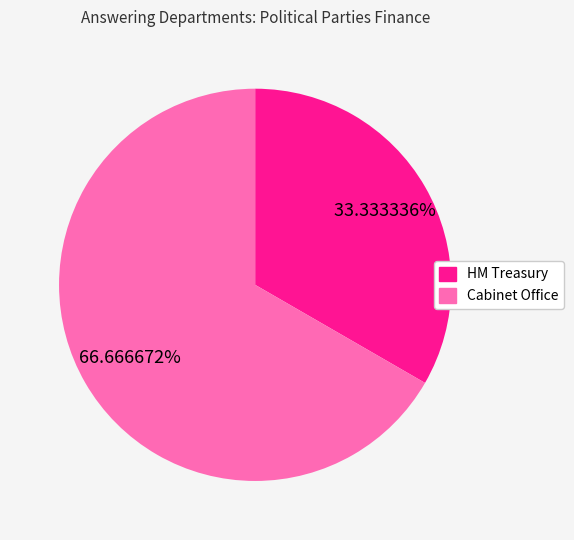

Rank the categories by value from highest to lowest.

Cabinet Office, HM Treasury